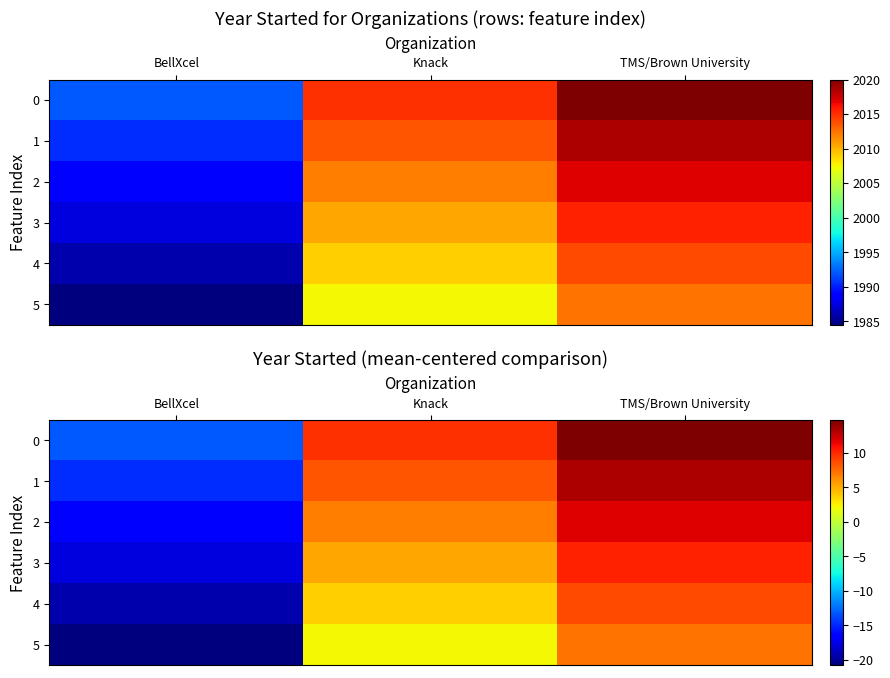

What is the total value across all series at BellXcel?

-102.0